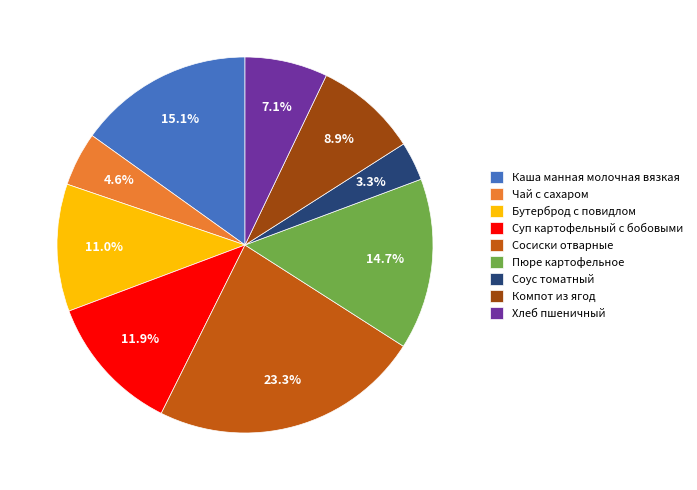

Which slice is the largest?

Сосиски отварные